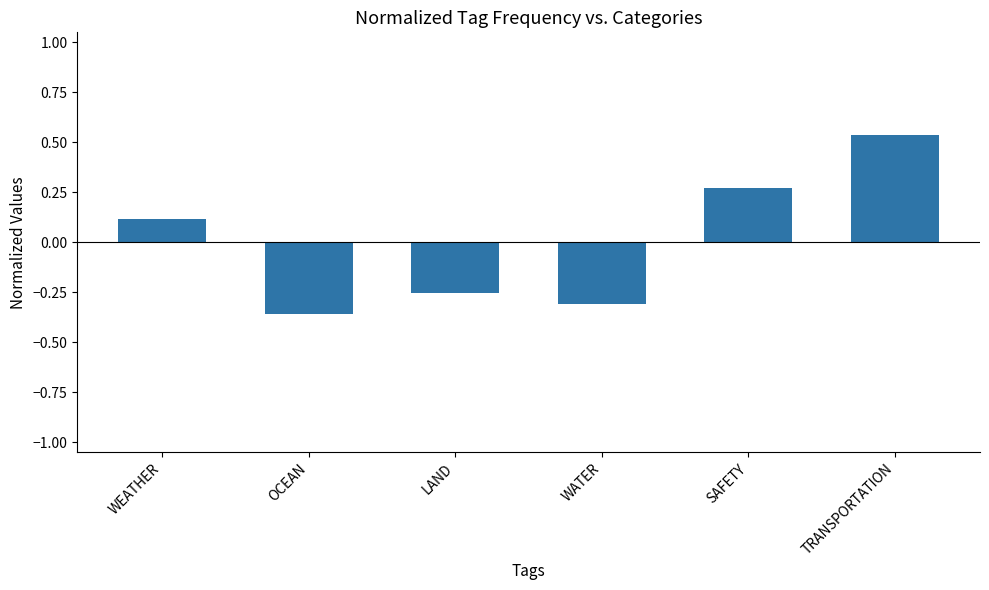

What is the change in value from WATER to TRANSPORTATION?

+0.8